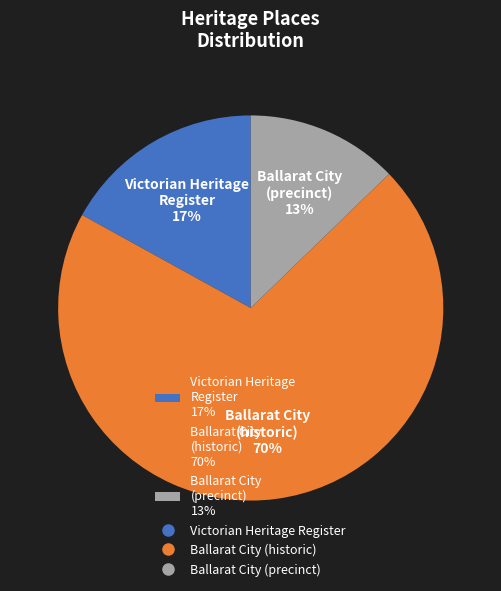

Approximately how many times larger is the value at Ballarat City (precinct) 13% compared to Victorian Heritage Register 17%?

0.8